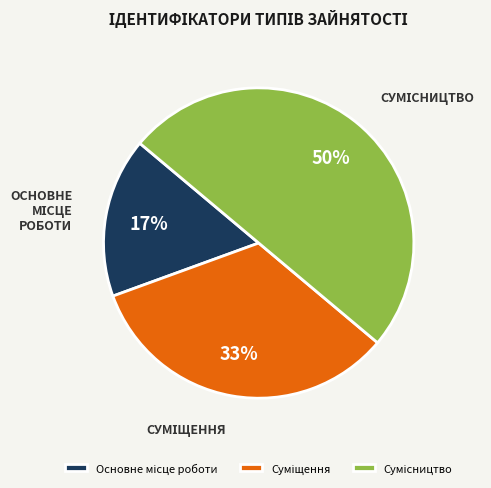

To the nearest percent, what is the average slice percentage?

33%